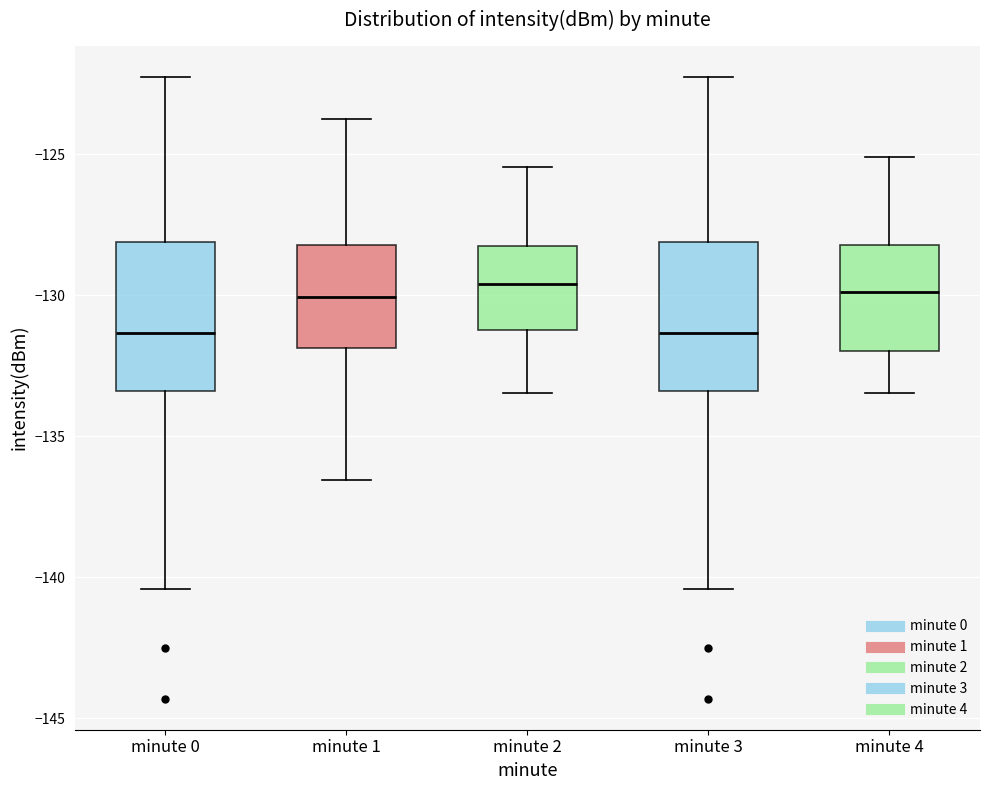

Reading left to right, transcribe this box plot: for each box, give where its median line is, the range the box spans, and where its two whiskers end, as read against the y-axis. The values are not printed on the chart, so give them approximately, as read against the axis.

minute 0: median -131.5, box -133.5 to -128.0, whiskers -140.5 to -122.0
minute 1: median -130.0, box -132.0 to -128.0, whiskers -136.5 to -123.5
minute 2: median -129.5, box -131.0 to -128.5, whiskers -133.5 to -125.5
minute 3: median -131.5, box -133.5 to -128.0, whiskers -140.5 to -122.0
minute 4: median -130.0, box -132.0 to -128.0, whiskers -133.5 to -125.0